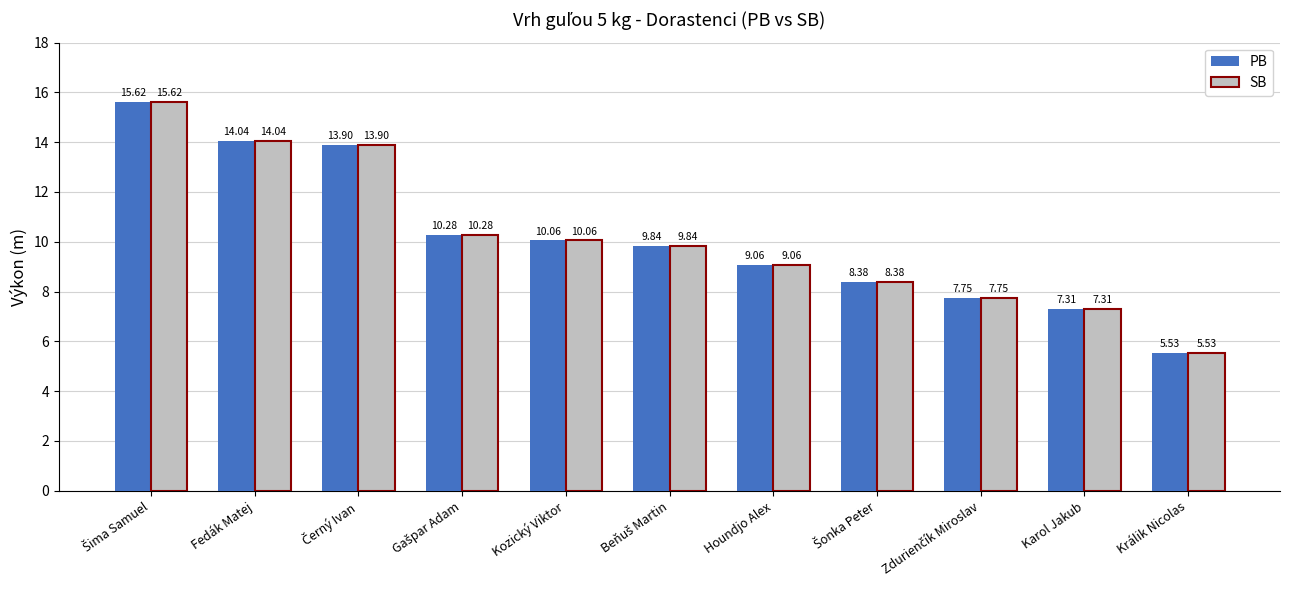

Which category has the lowest value in the SB series?

Králik Nicolas